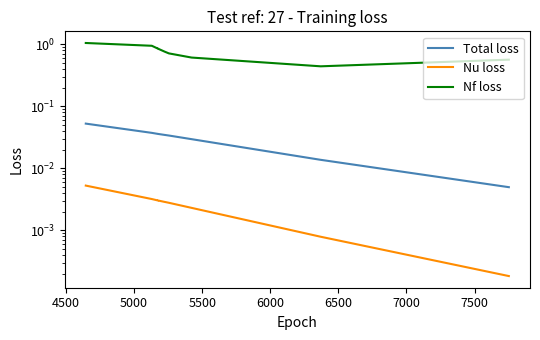

What is the sum of all Nf loss values?

7.6